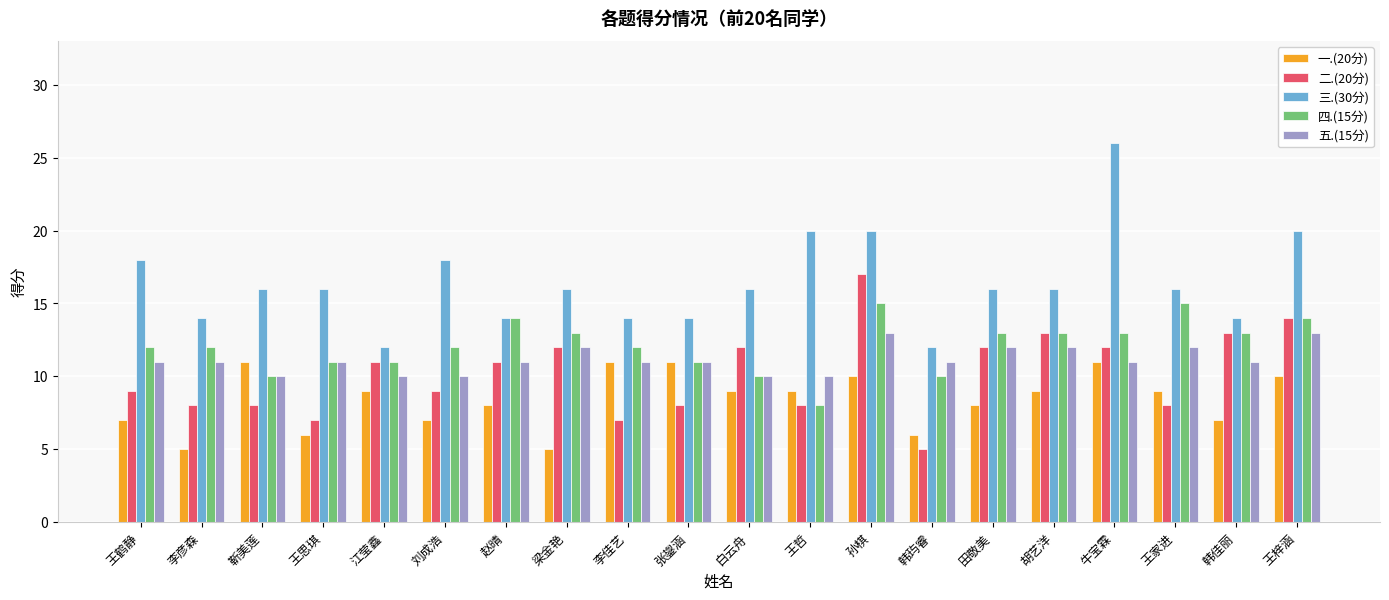

The 五.(15分) series shows 5 at 王哲. True or false?

False